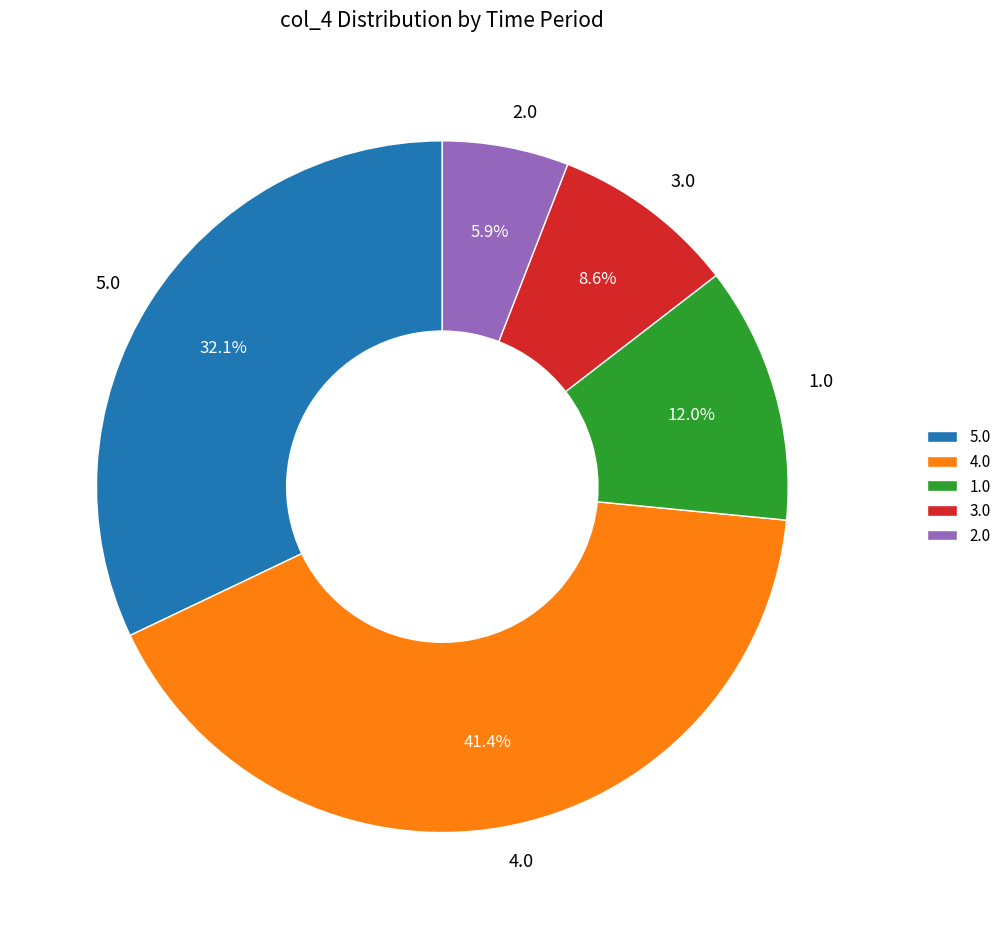

Count the number of slices in the pie.

5